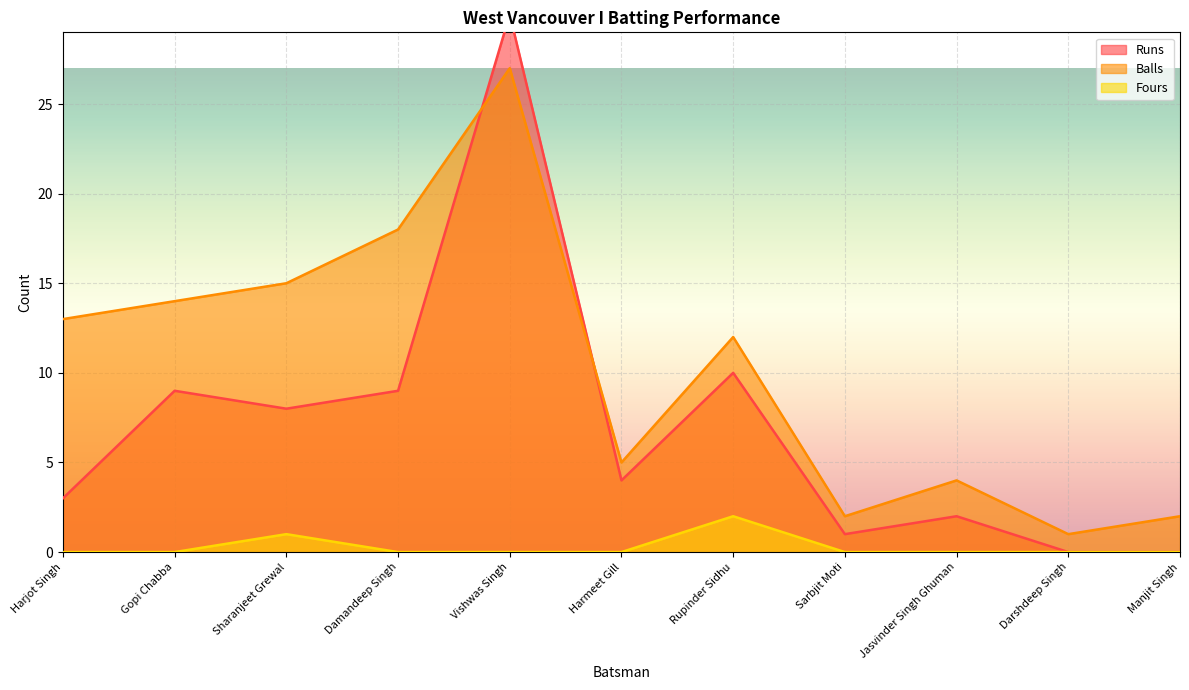

Does the chart display data point markers on the line(s)?

No